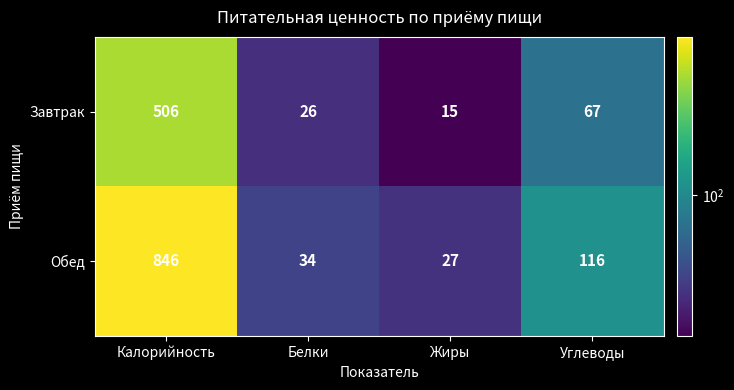

Reading left to right, what are all the values shown in this chart?

Завтрак: Калорийность=506	Белки=26	Жиры=15	Углеводы=67
Обед: Калорийность=846	Белки=34	Жиры=27	Углеводы=116